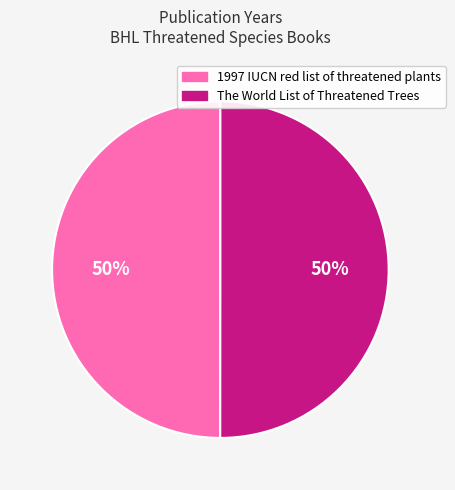

Is it true that The World List of Threatened Trees is 55% of the pie?

False